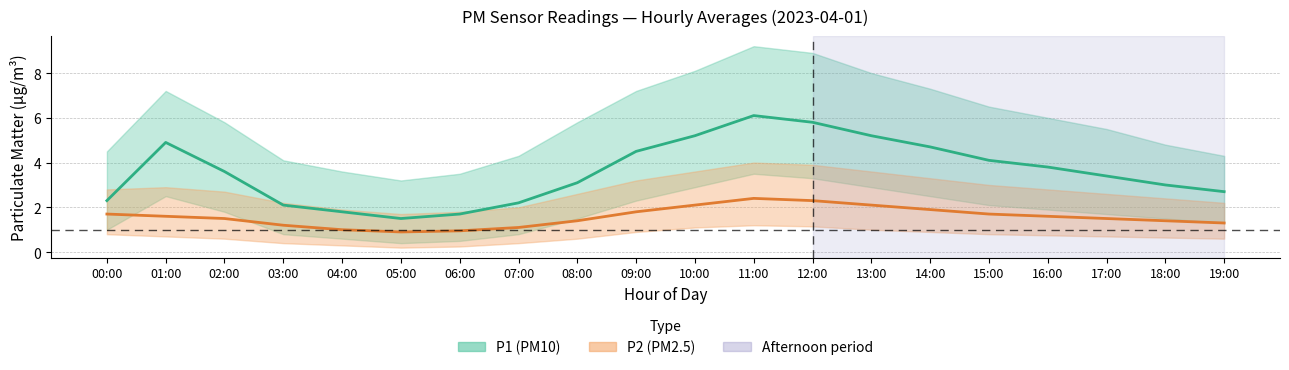

What is the total value across all series at 01:00?

6.5